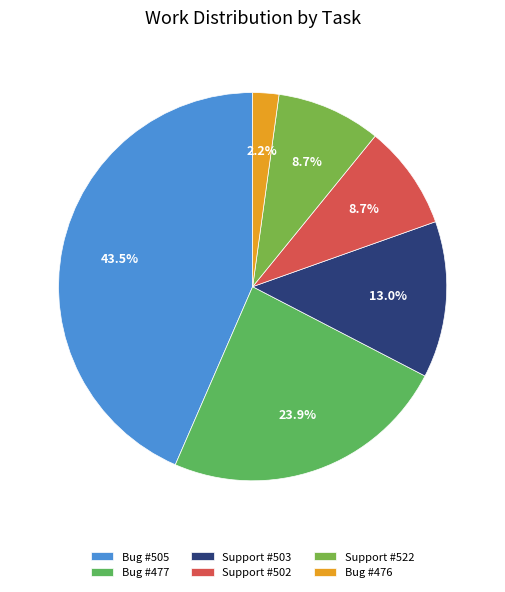

To the nearest percent, what is the average slice percentage?

17%